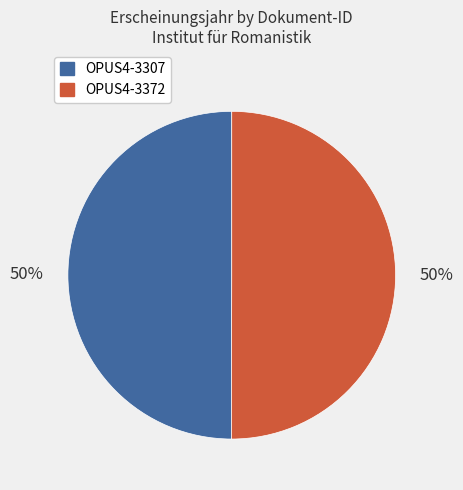

To the nearest percent, what percentage of the pie is OPUS4-3307?

50%